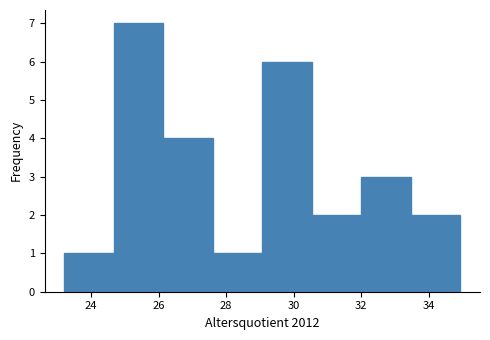

How tall is the bar that spans 27.6 to 29.0 on the x-axis? Neither the bar edges nor the heights are printed on the chart, so give them approximately, as read against the axes.

1